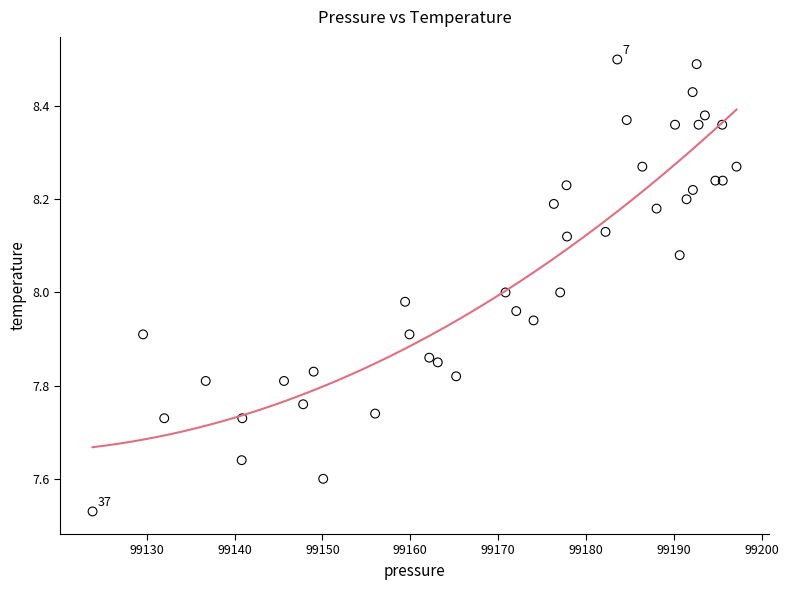

What is the range of X values (max minus min)?

73.3